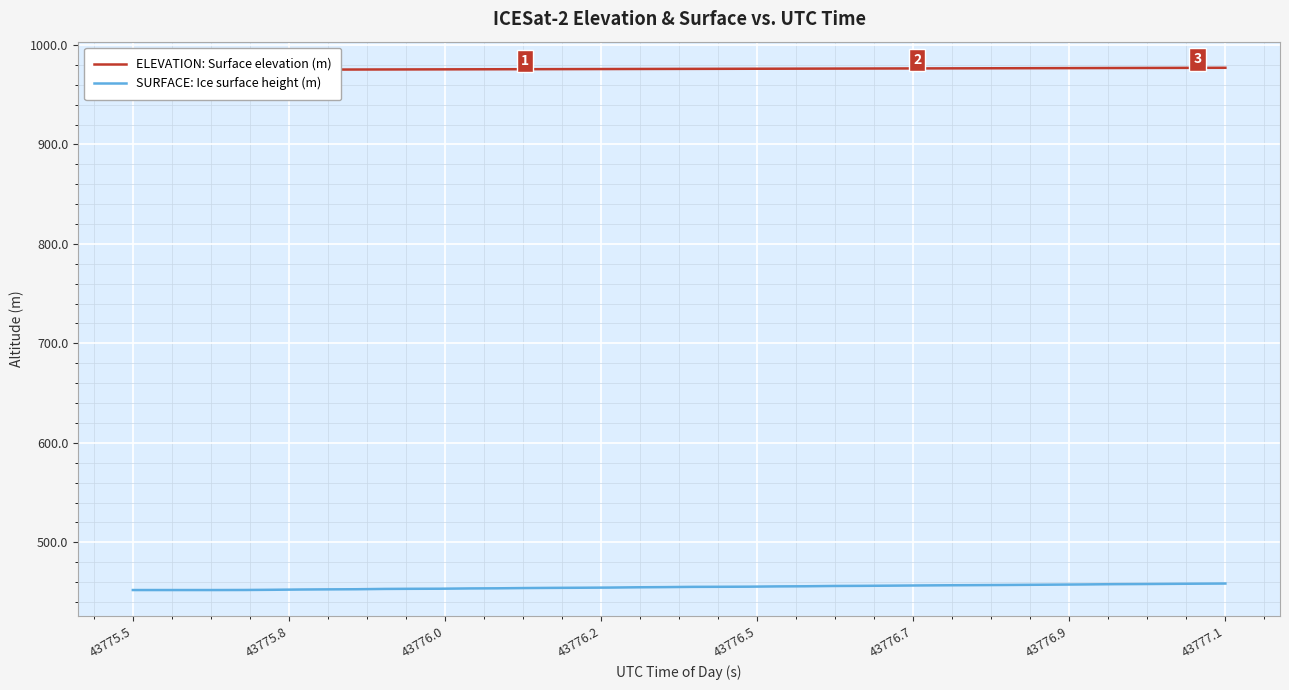

At which category does the chart reach its minimum across all series?

43775.5